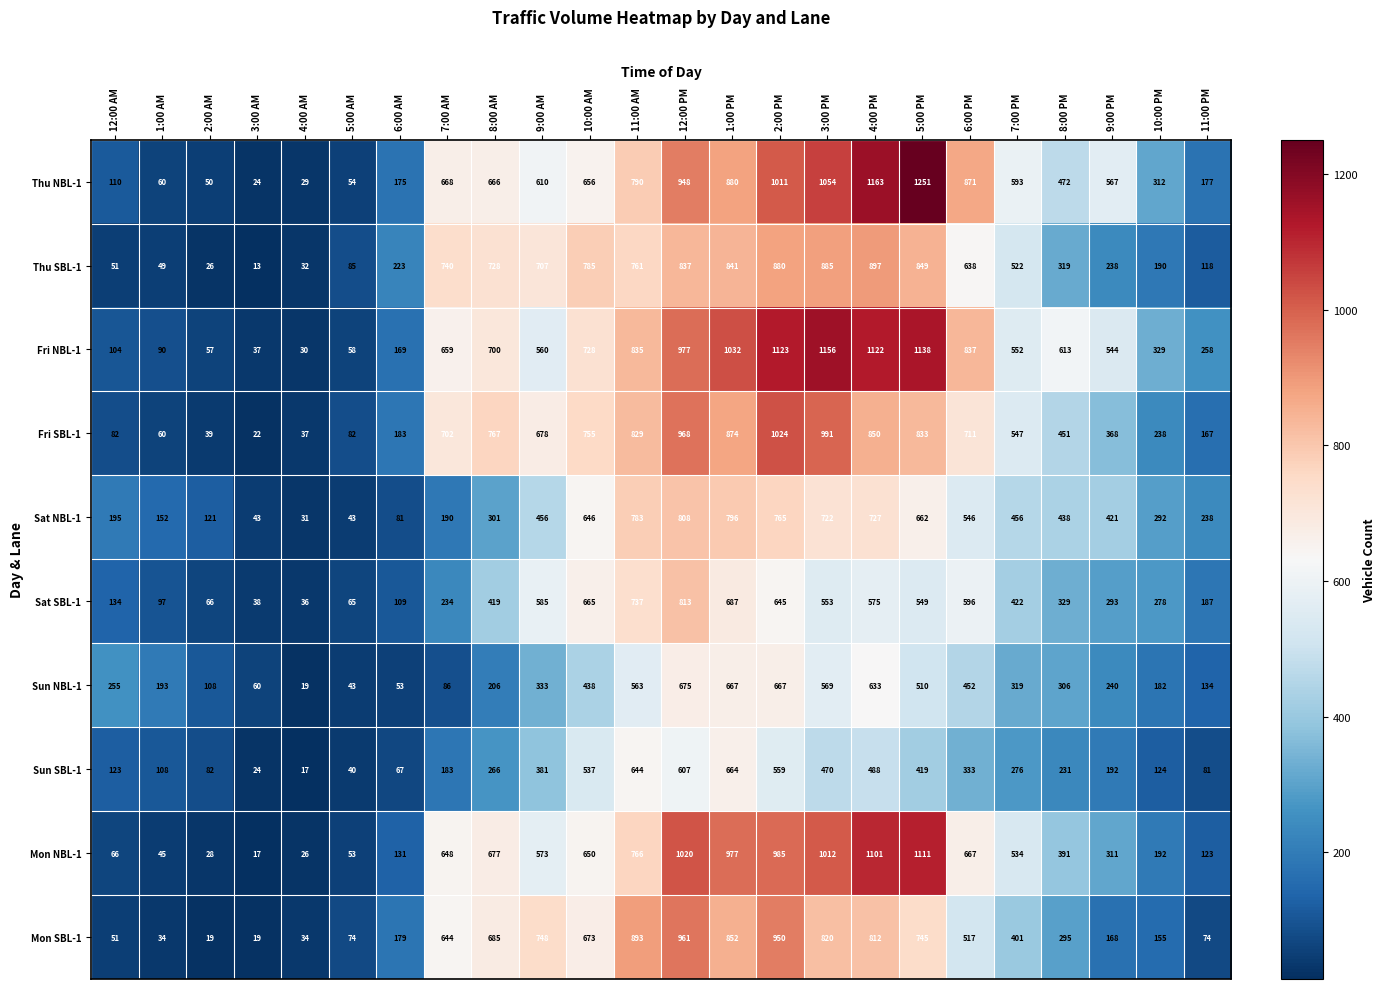

Which series changed the most between 10:00 PM and 11:00 PM?

Thu NBL-1